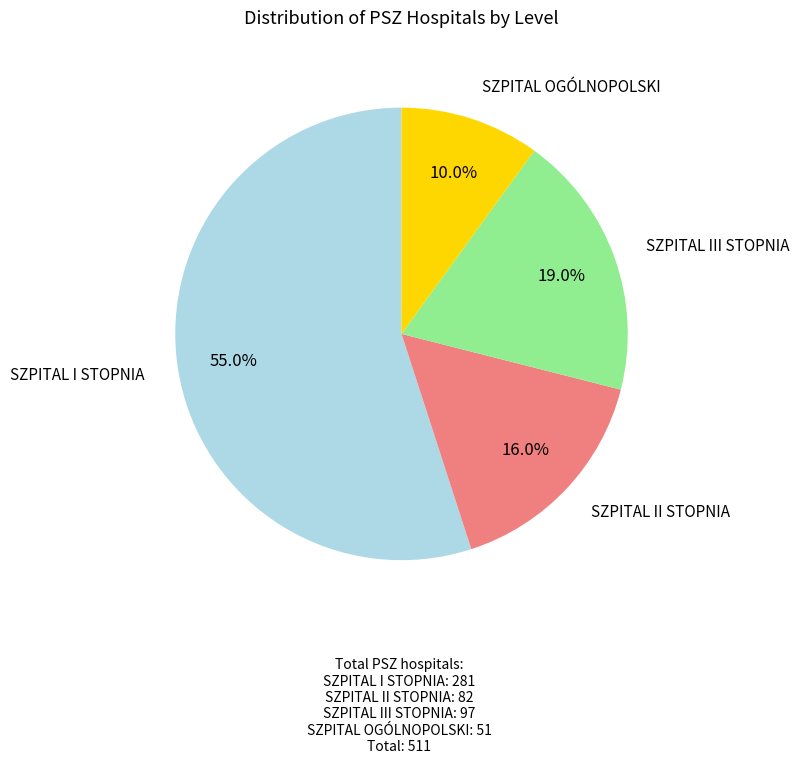

What percentage is NOT represented by SZPITAL III STOPNIA?

81.0%